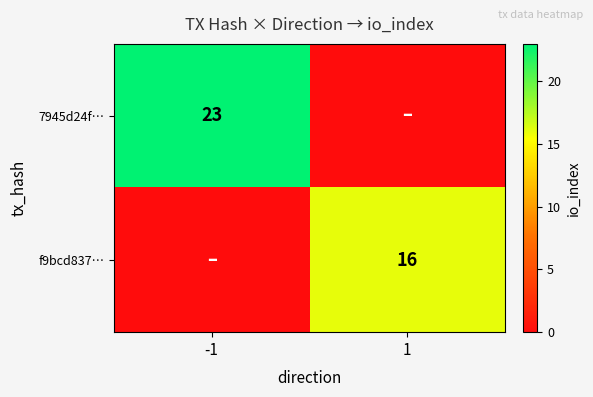

Is it true that 7945d24f… equals 23 at -1?

True